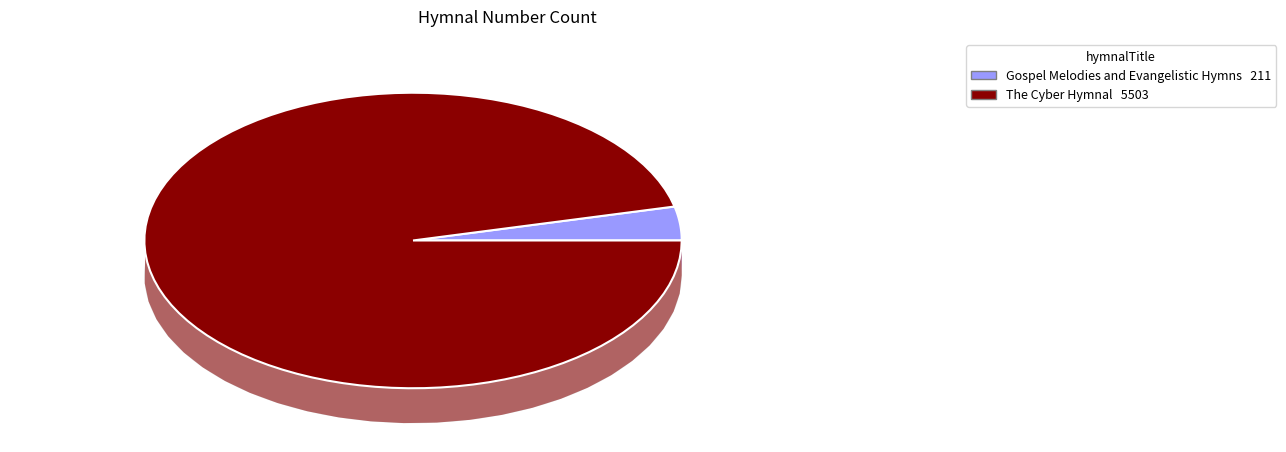

Which has a higher value, Gospel Melodies and Evangelistic Hymns or The Cyber Hymnal?

The Cyber Hymnal